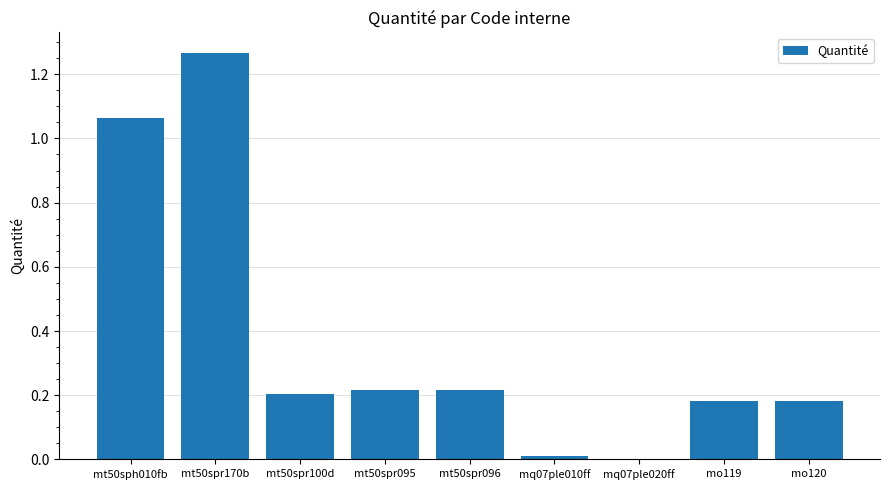

At which category does the chart reach its peak across all series?

mt50spr170b